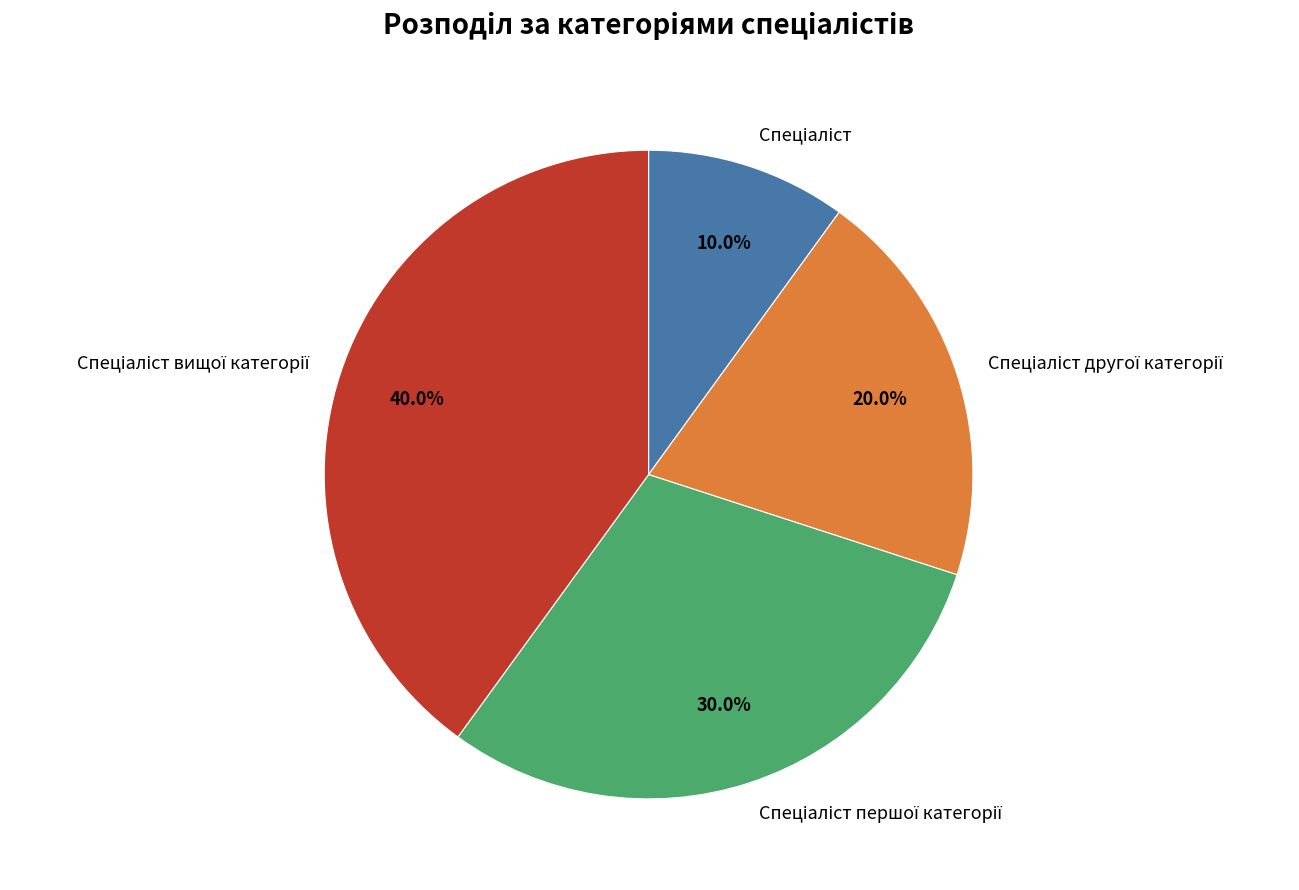

To the nearest percent, what is the difference between the largest and smallest slice percentages?

30%